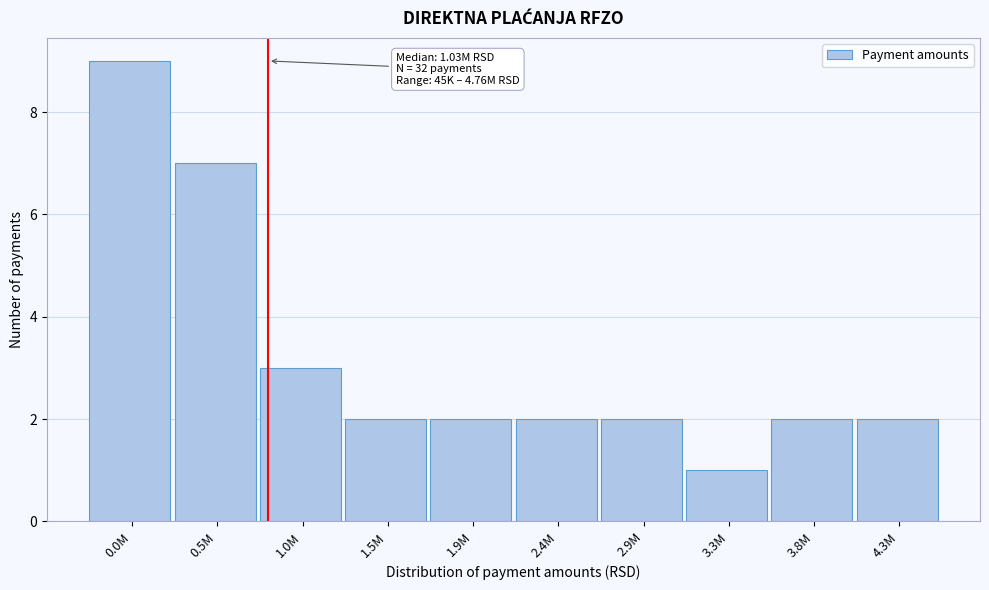

Reading left to right, extract all data points from this chart.

0.0M=9	0.5M=7	1.0M=3	1.5M=2	1.9M=2	2.4M=2	2.9M=2	3.3M=1	3.8M=2	4.3M=2